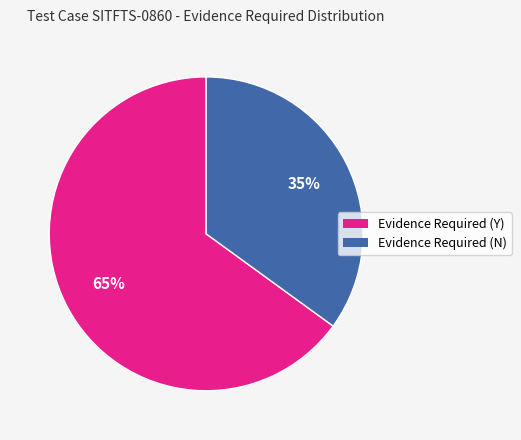

The Evidence Required (Y) slice represents 65% of the pie. True or false?

True